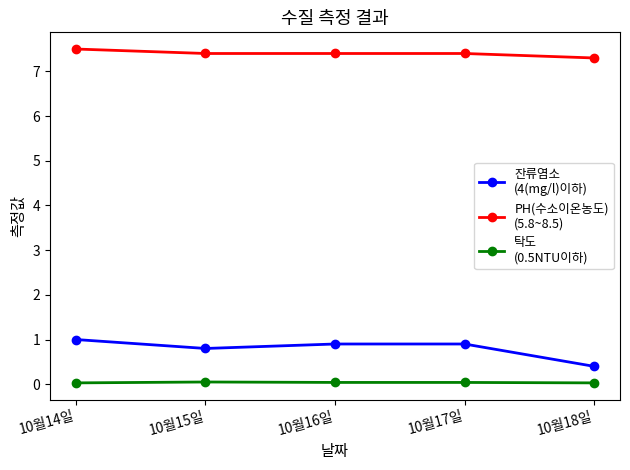

How many lines are shown in the chart?

3